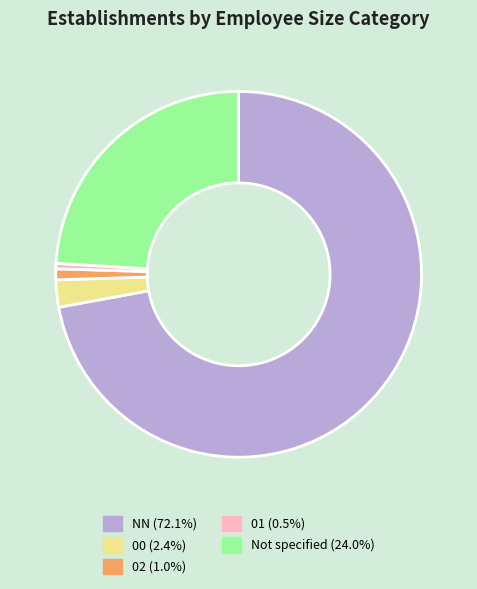

Is there any slice that represents more than half of the pie?

Yes